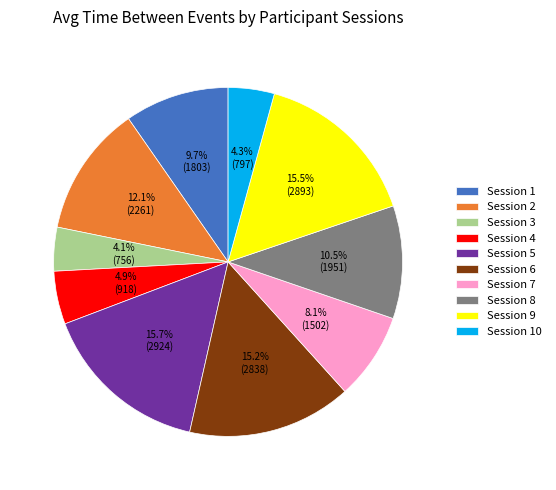

Count the number of slices in the pie.

10